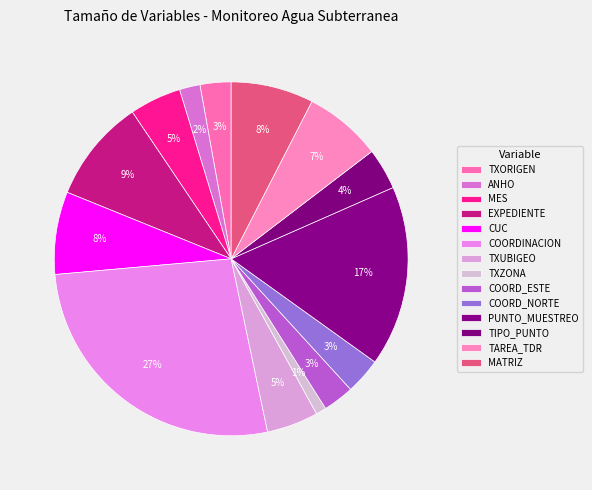

Does TXORIGEN represent more than half of the total?

No